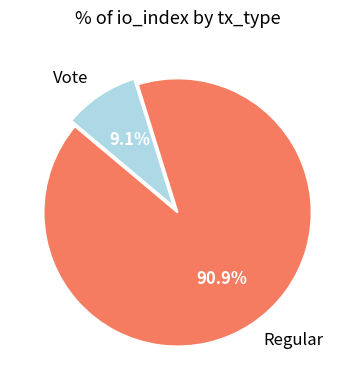

Between Regular and Vote, which is larger?

Regular